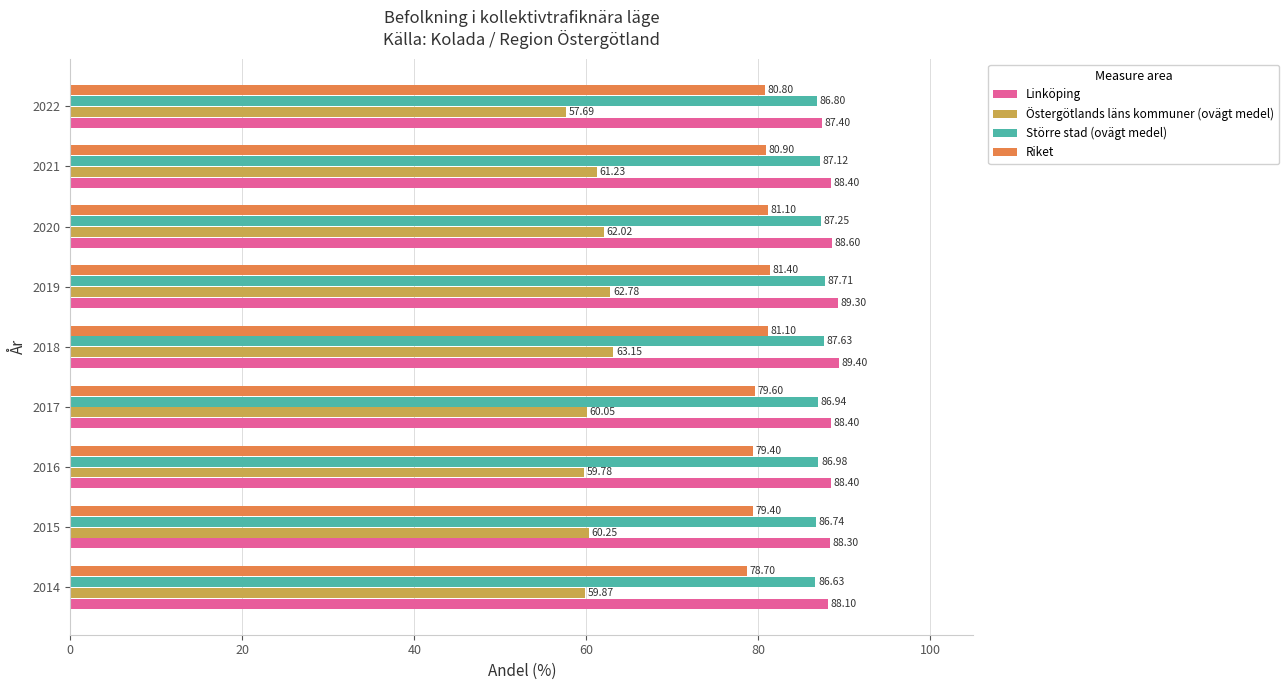

Rank the series by their maximum value, from lowest to highest.

Östergötlands läns kommuner (ovägt medel), Riket, Större stad (ovägt medel), Linköping